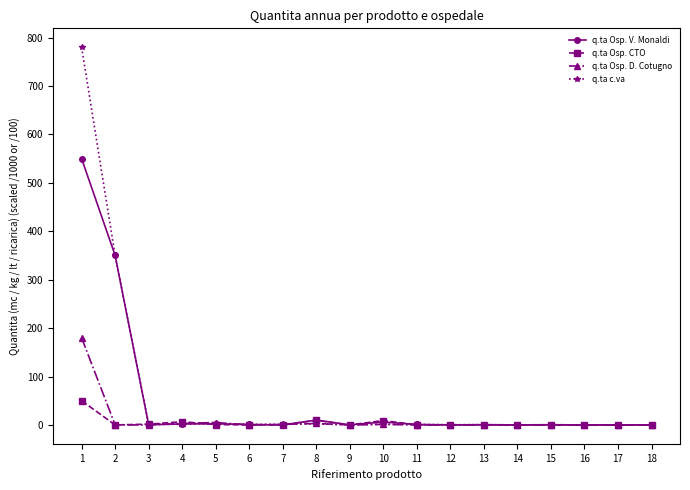

Which series has the largest range (max minus min)?

q.ta c.va